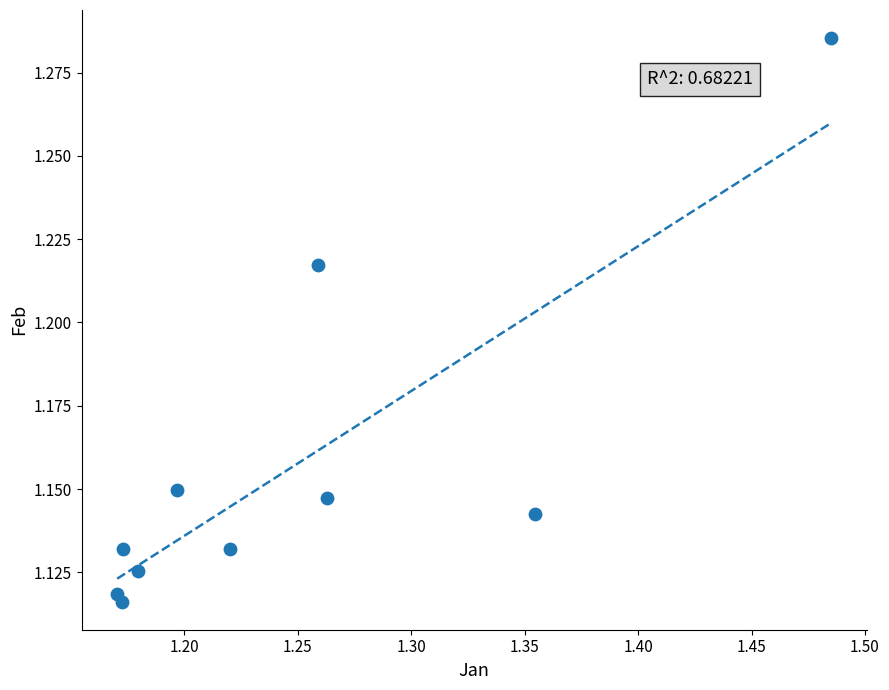

What is the range of X values (max minus min)?

0.3